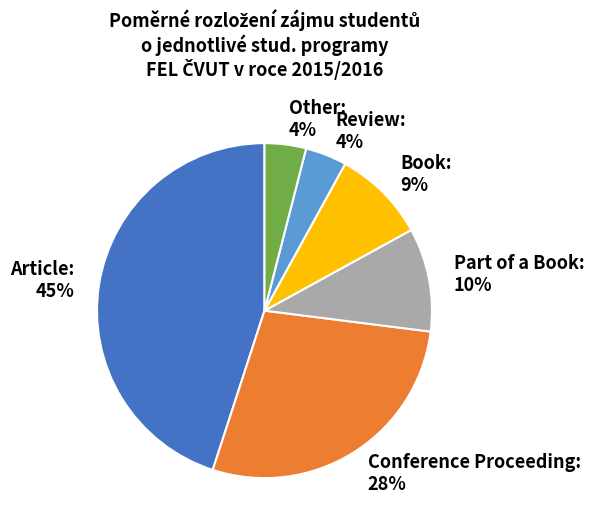

How many segments does this pie chart have?

6